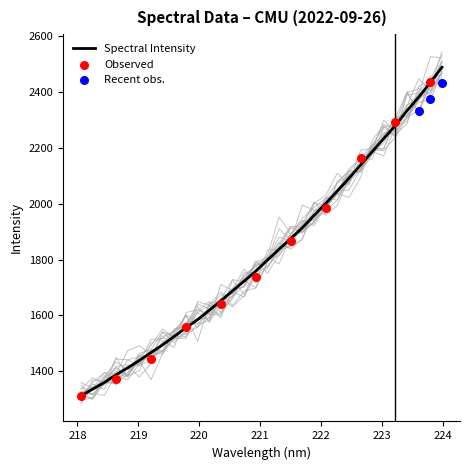

What is the highest value of the Spectral Intensity series?

2489.6